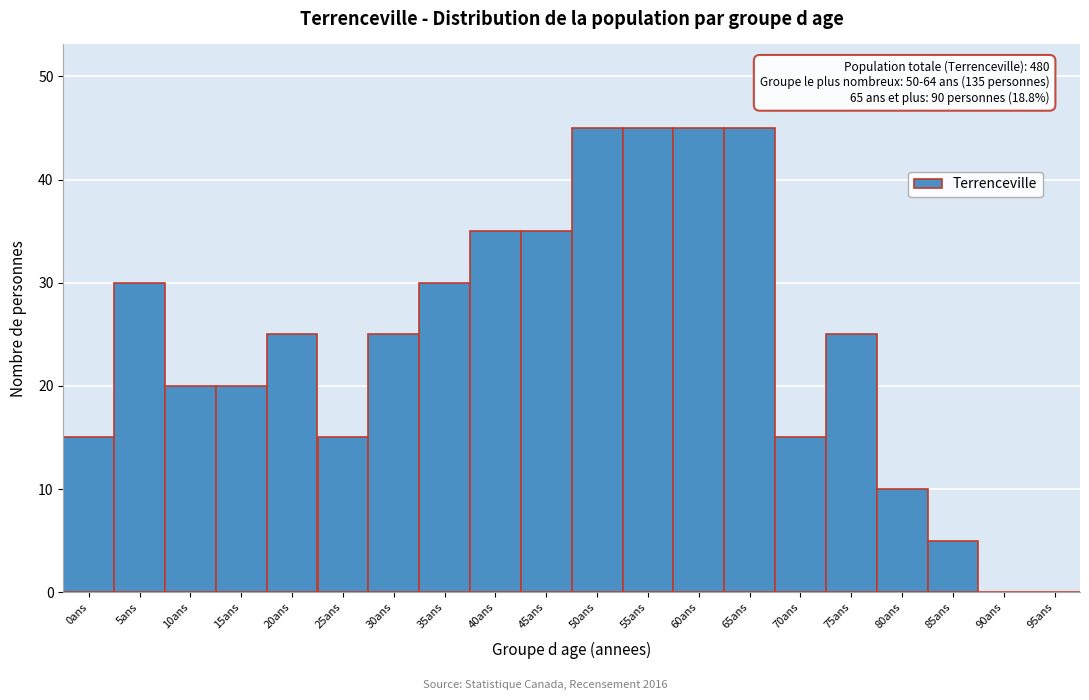

Reading left to right, what are all the values shown in this chart?

0ans=15	5ans=30	10ans=20	15ans=20	20ans=25	25ans=15	30ans=25	35ans=30	40ans=35	45ans=35	50ans=45	55ans=45	60ans=45	65ans=45	70ans=15	75ans=25	80ans=10	85ans=5	90ans=0	95ans=0